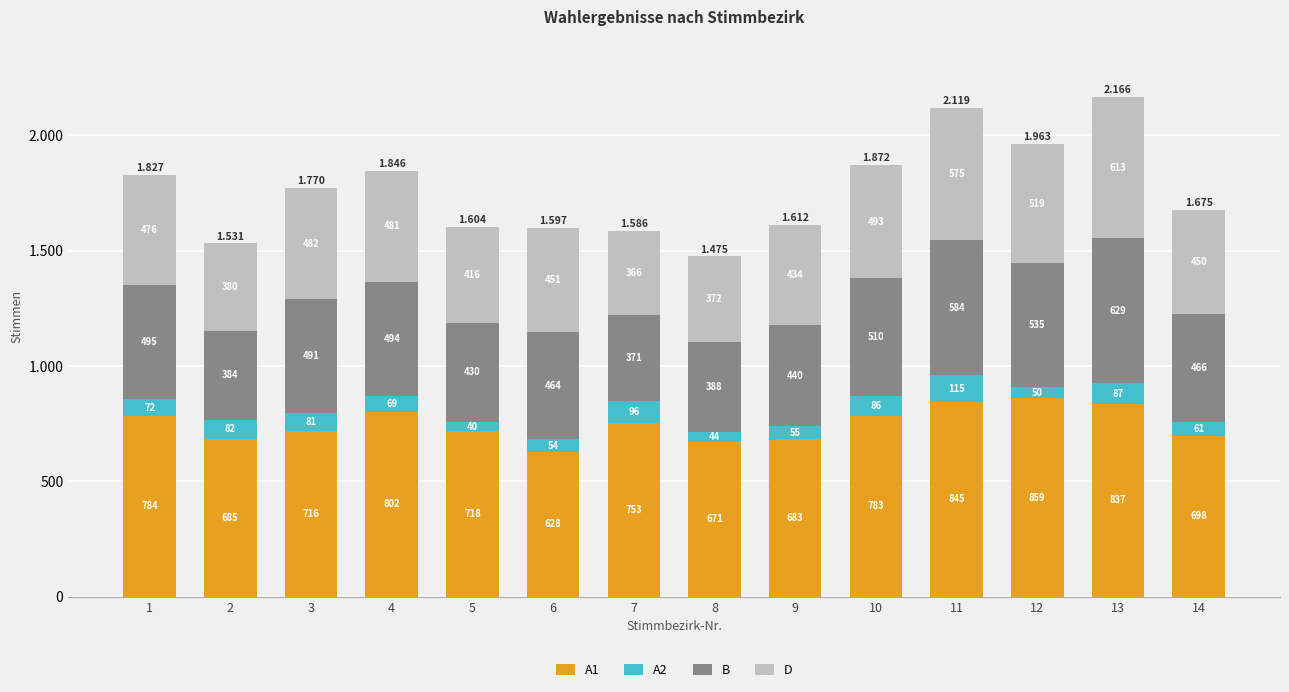

What are all the series names shown in the legend?

A1, A2, B, D